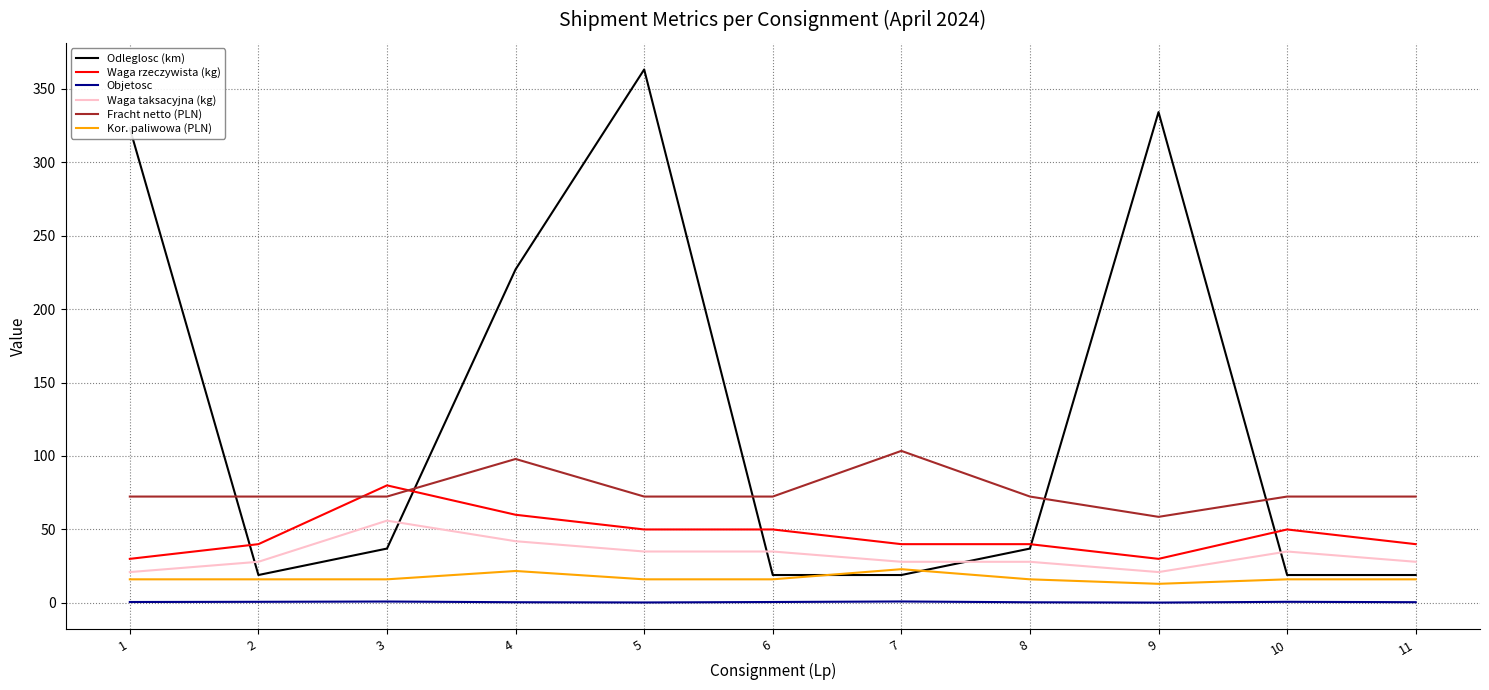

True or false: Kor. paliwowa (PLN) and Fracht netto (PLN) cross at least once.

False